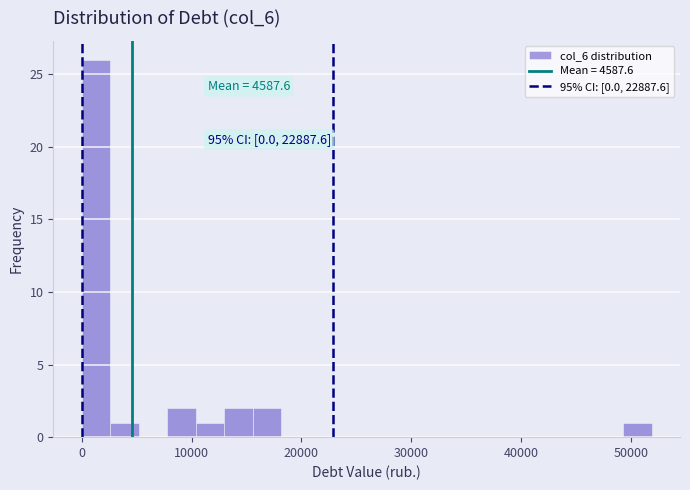

Read against the x-axis, roughly where is the centre of the tallest bar?

1000